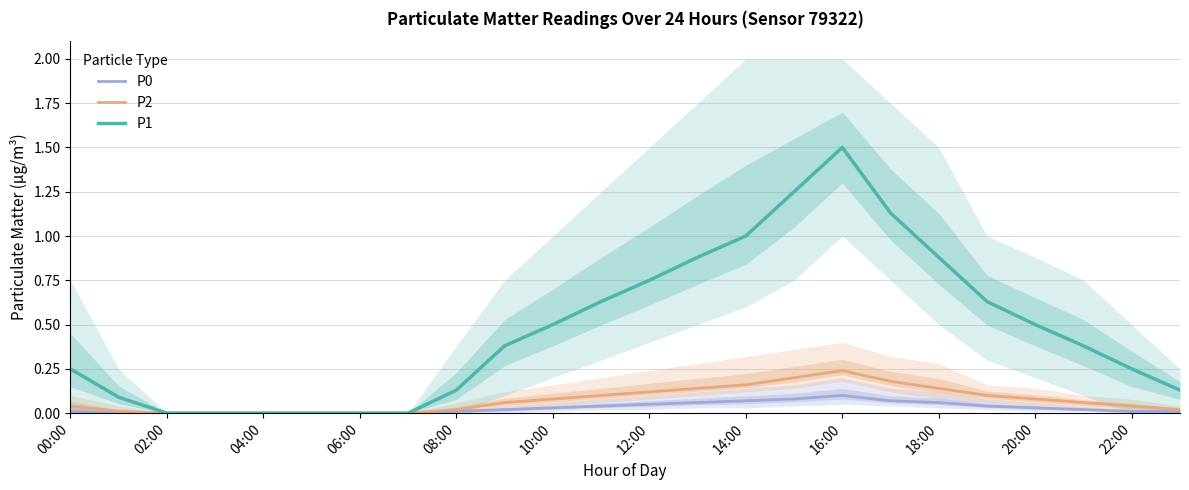

How many values in P1 are above zero?

18